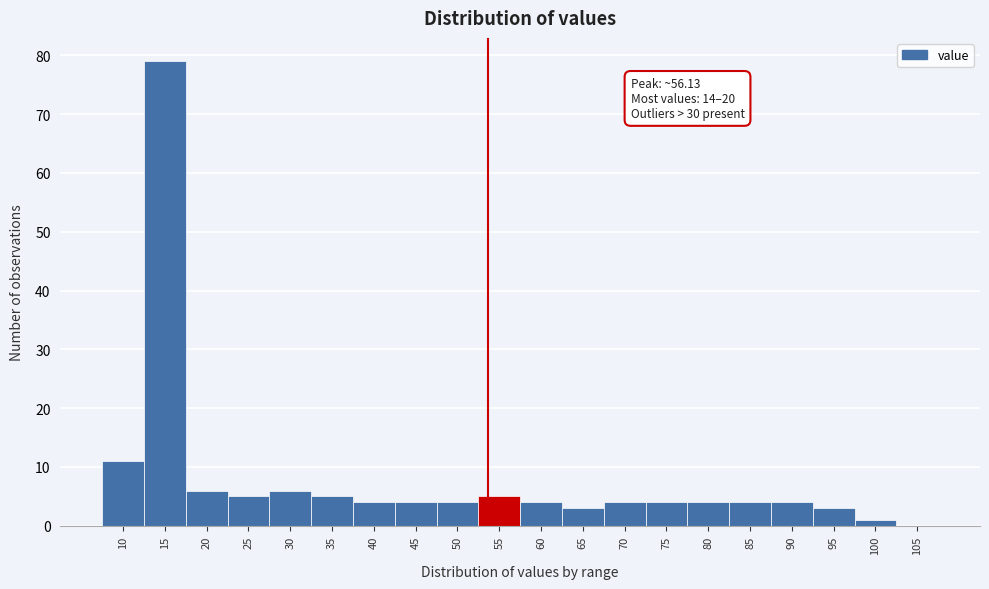

Reading left to right, list all the values displayed in this chart.

10=11	15=79	20=6	25=5	30=6	35=5	40=4	45=4	50=4	55=5	60=4	65=3	70=4	75=4	80=4	85=4	90=4	95=3	100=1	105=0